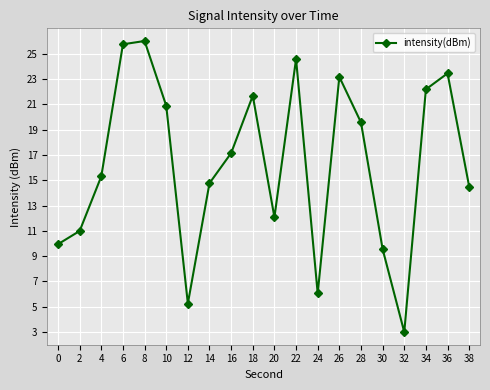

List the labels in order of value, largest first.

8, 6, 22, 36, 26, 34, 18, 10, 28, 16, 4, 14, 38, 20, 2, 0, 30, 24, 12, 32